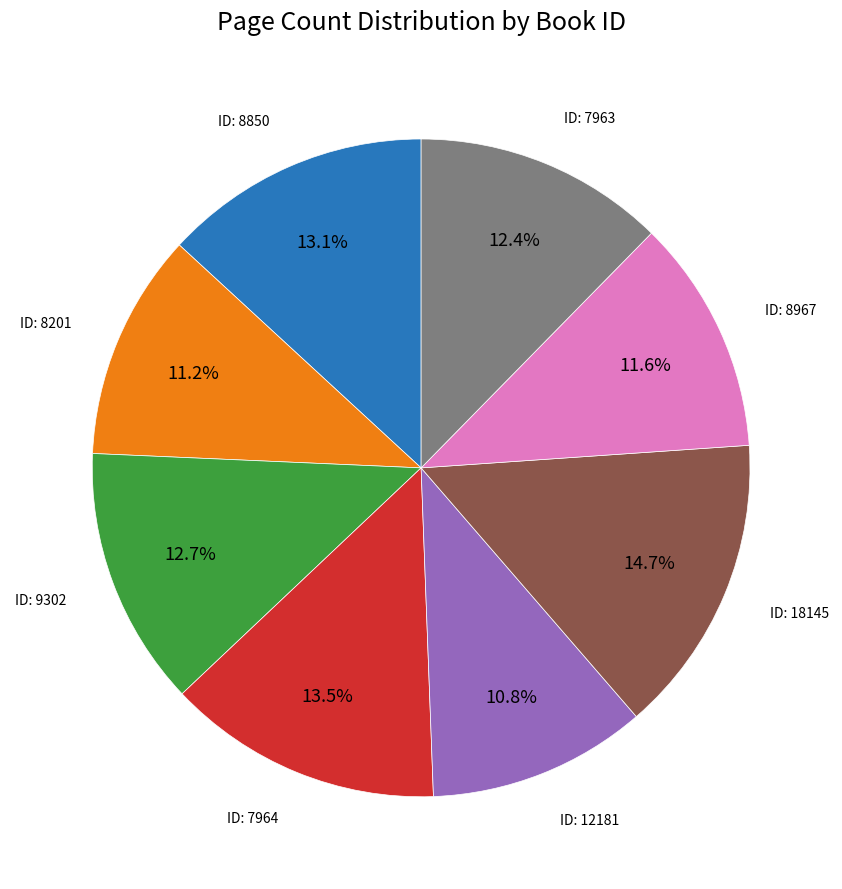

Is there a majority slice in this chart?

No